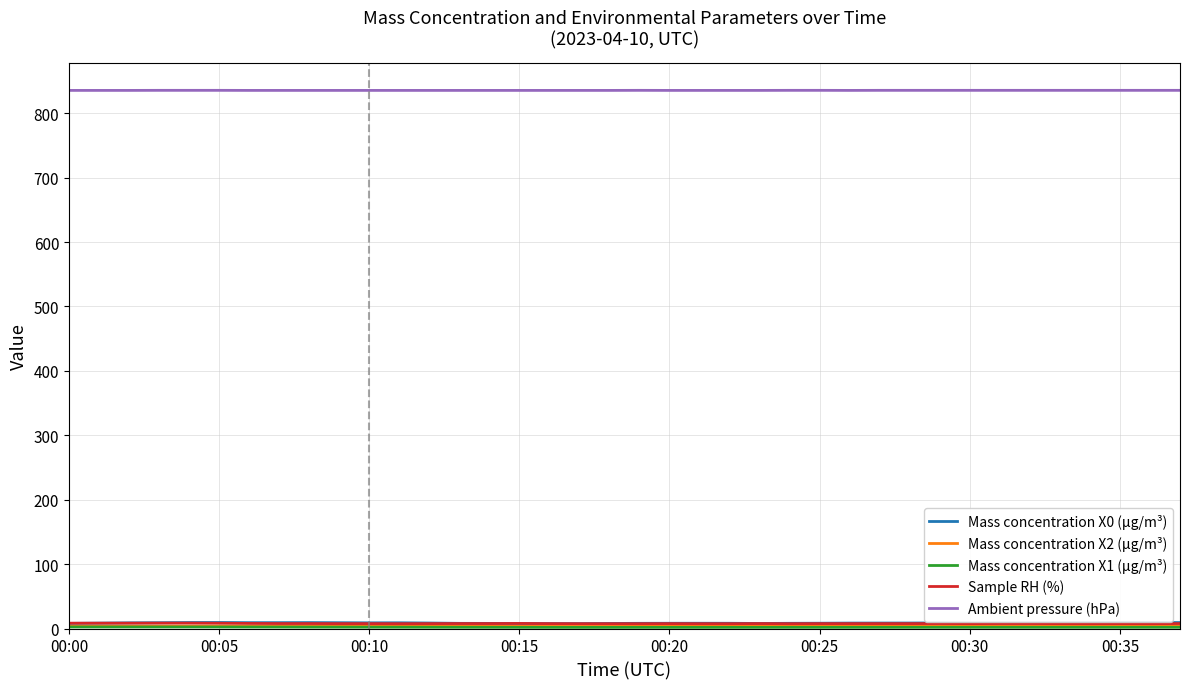

True or false: Mass concentration X0 (μg/m³) and Ambient pressure (hPa) cross at least once.

False